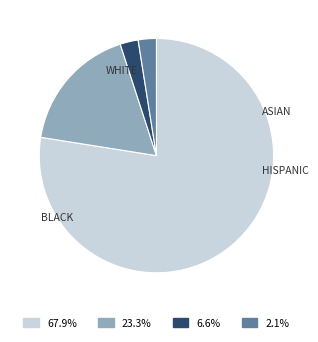

Count the number of slices in the pie.

4